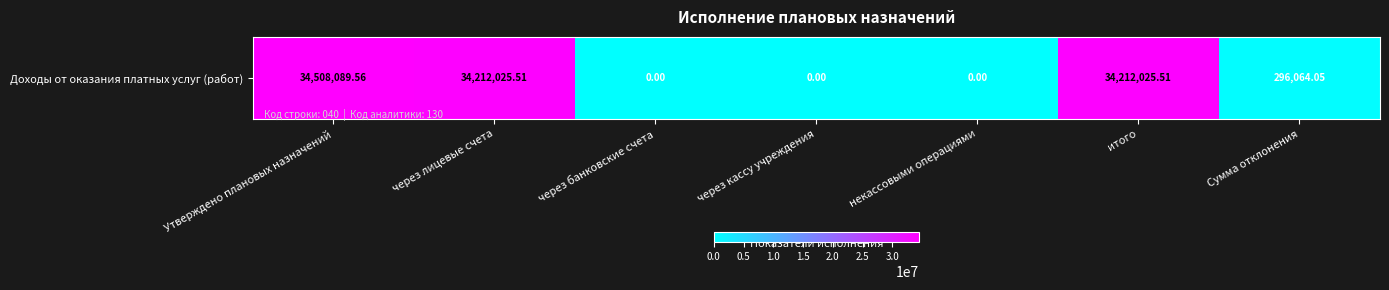

Is it true that the value at через лицевые счета is 22419118.3?

False